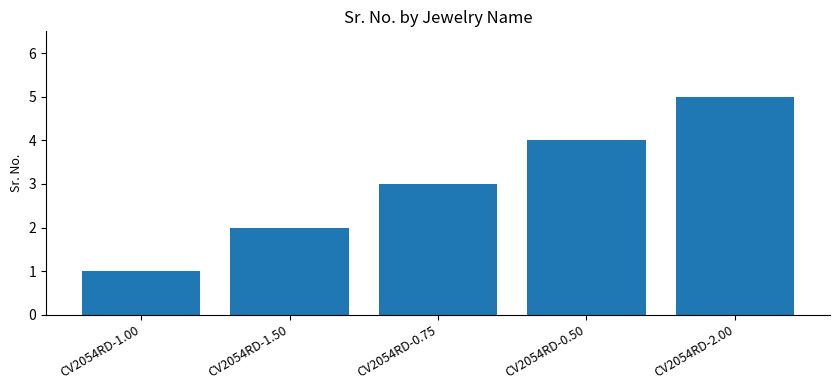

What is the average value?

3